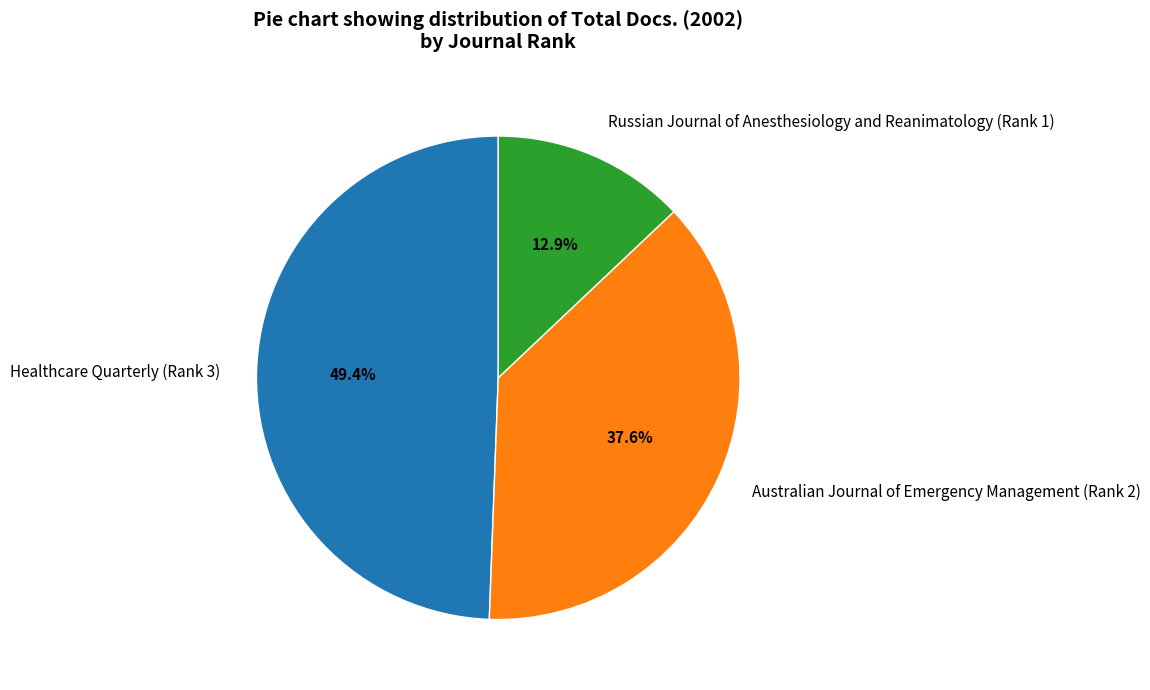

What is the smallest slice in the pie chart?

Russian Journal of Anesthesiology and Reanimatology (Rank 1)